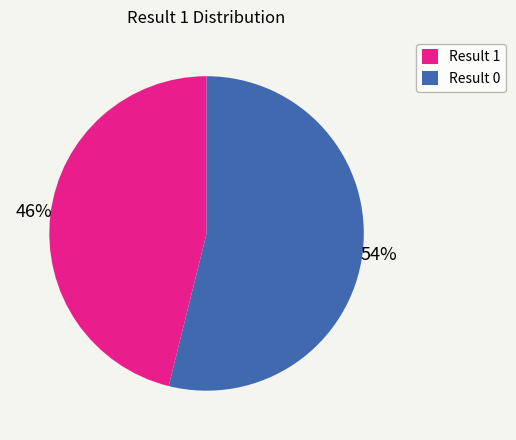

How many segments does this pie chart have?

2